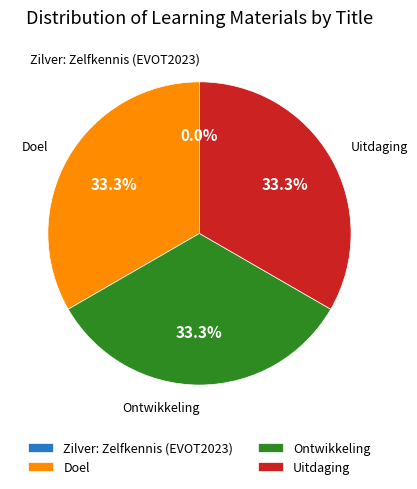

What is the ratio of the value at Ontwikkeling to the value at Doel?

1.0